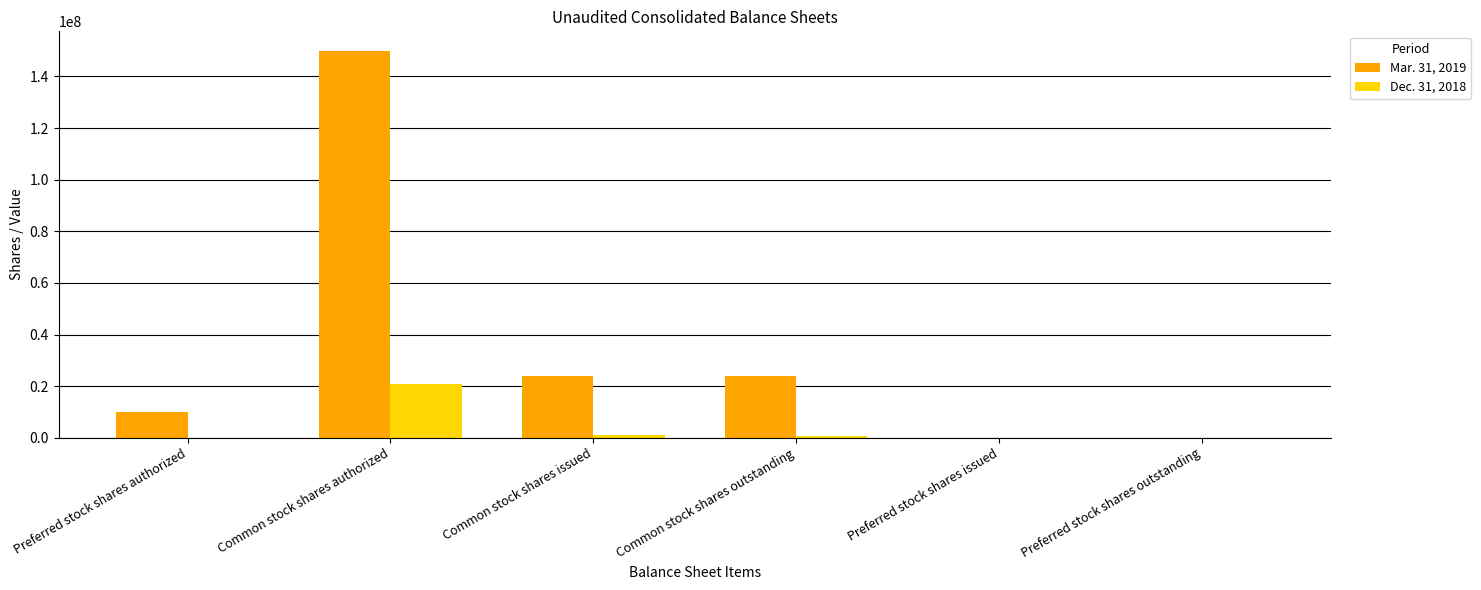

How many series are shown in this chart?

2